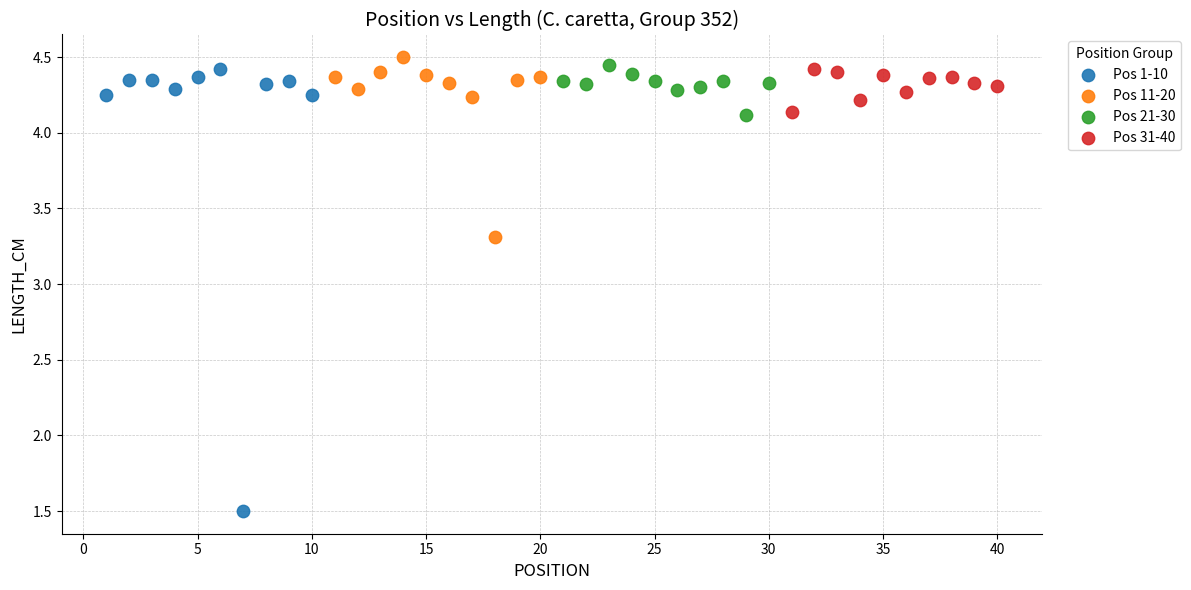

What are all the series names shown in the legend?

Pos 1-10, Pos 11-20, Pos 21-30, Pos 31-40